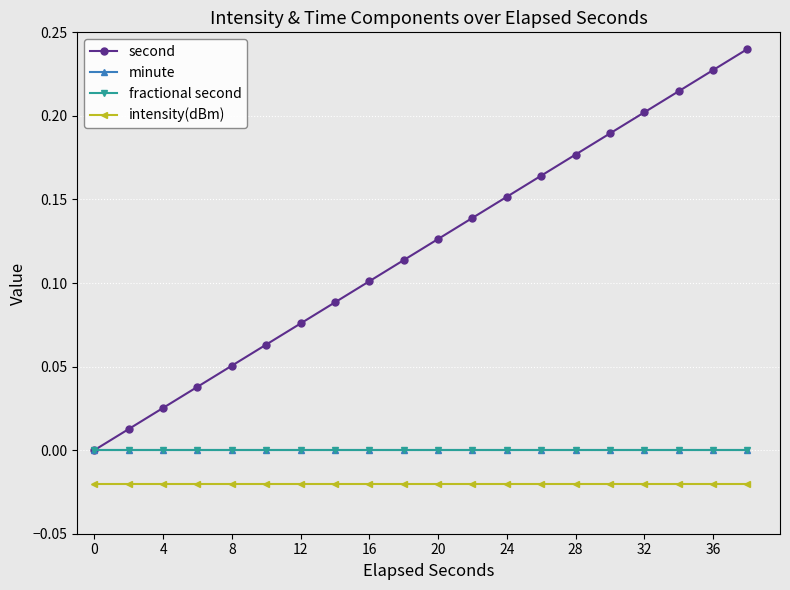

Which series has the largest total across all categories?

second